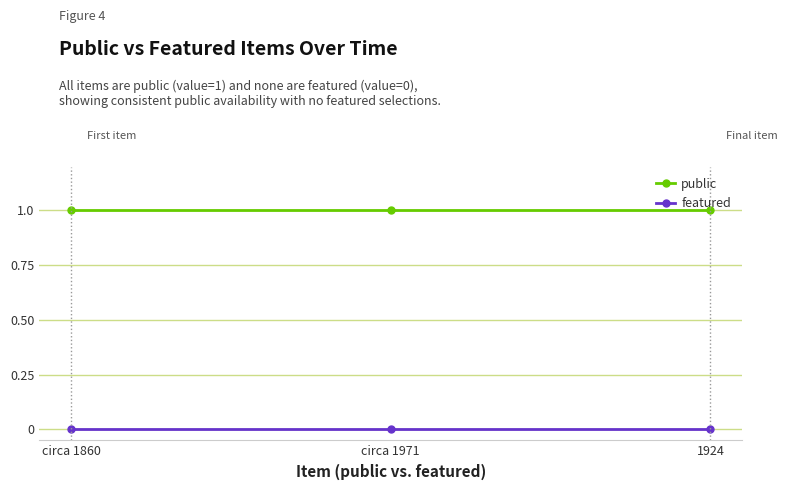

How many lines are shown in the chart?

2